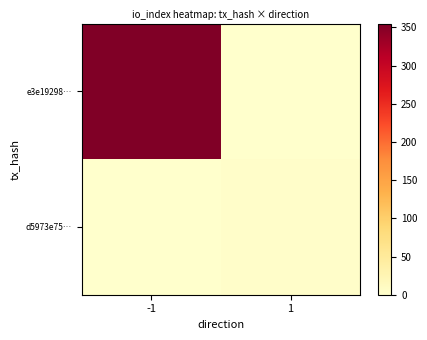

What is the average value of the e3e19298… series?

178